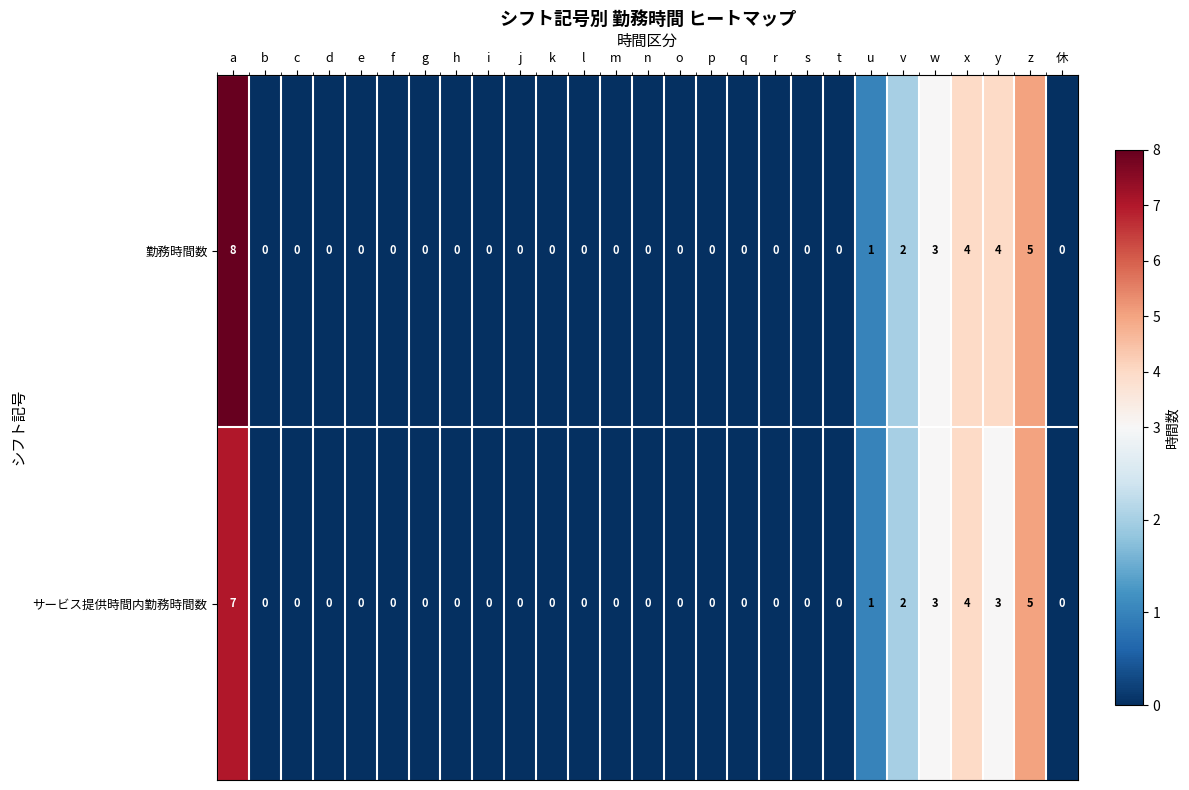

How many 勤務時間数 values are between 0 and 1?

21